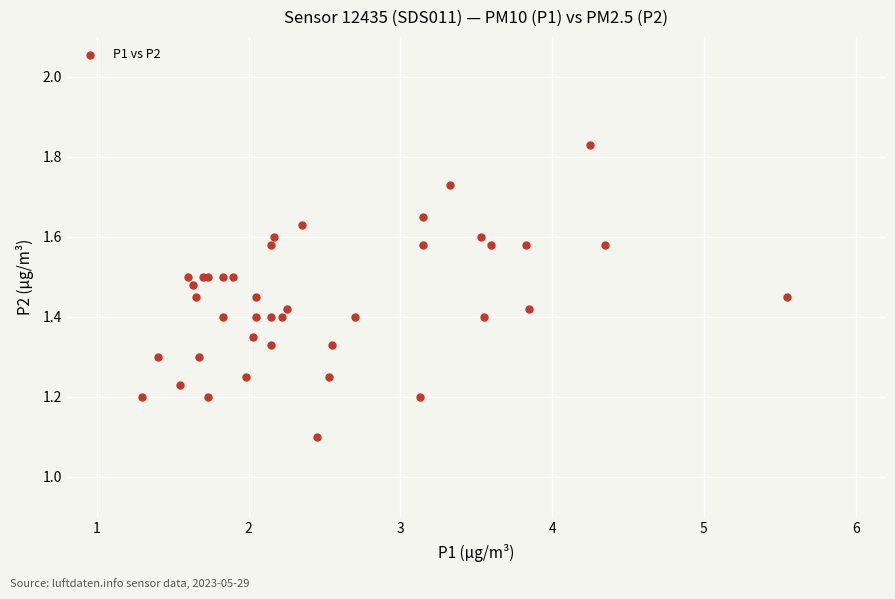

What Y value in the scatter plot is closest to 1?

1.1